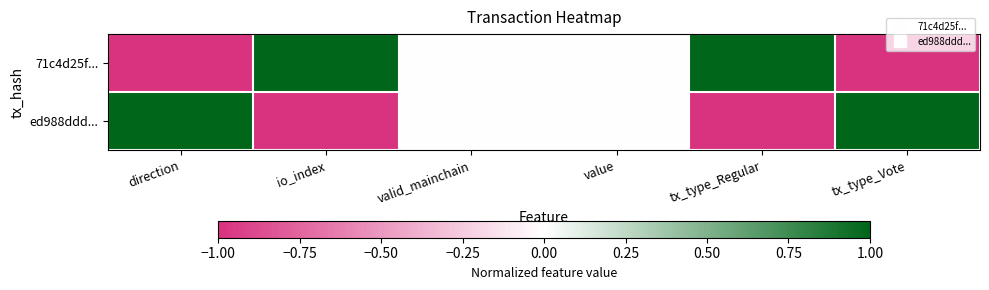

At how many categories does at least one series exceed 0?

4